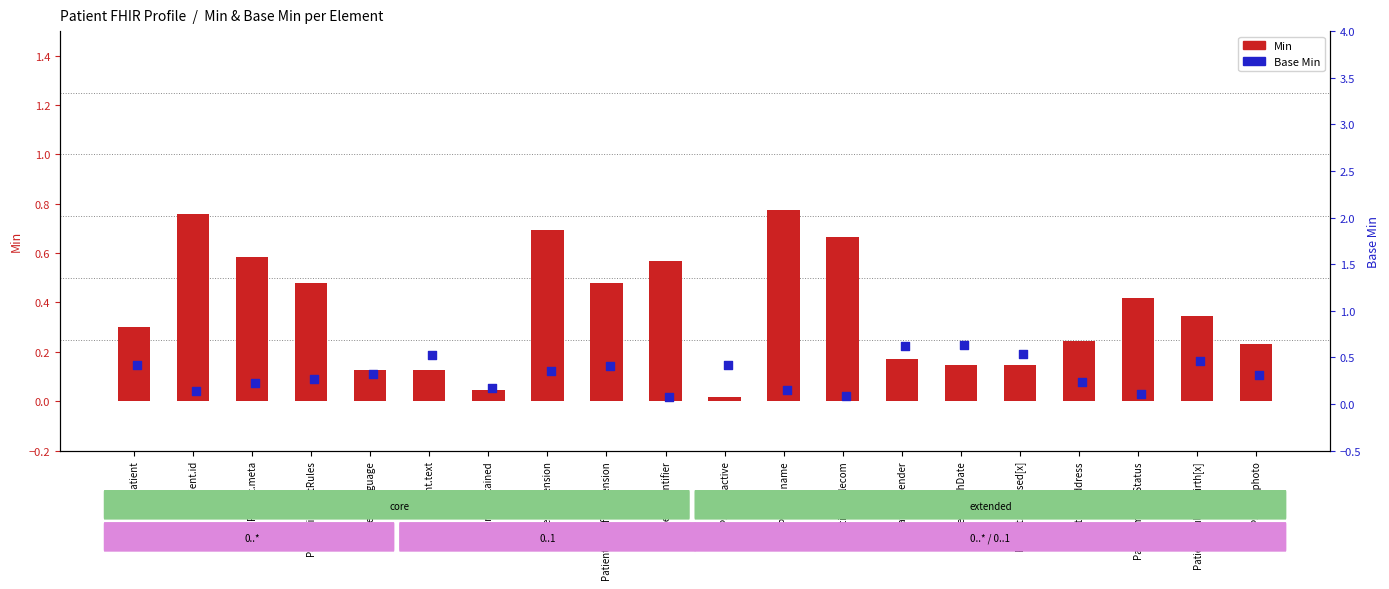

Which series contains the lowest Y value?

Min